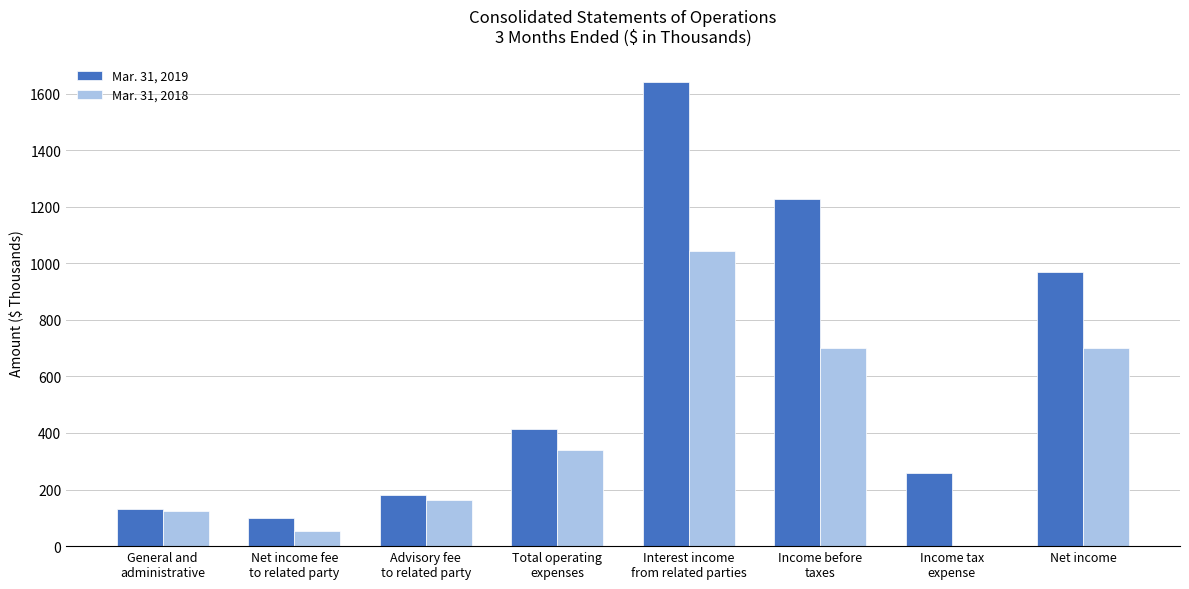

Which series has the largest total across all categories?

Mar. 31, 2019